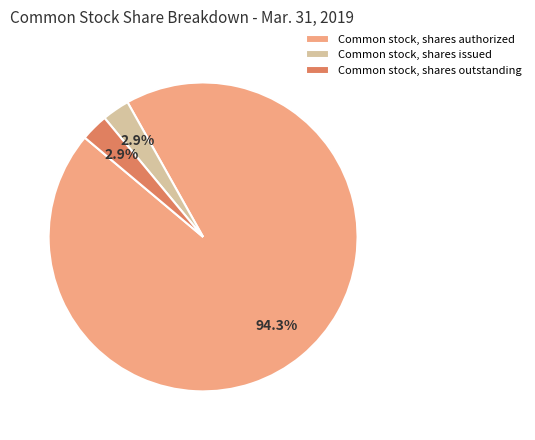

The Common stock, shares issued slice represents 3% of the pie. True or false?

True